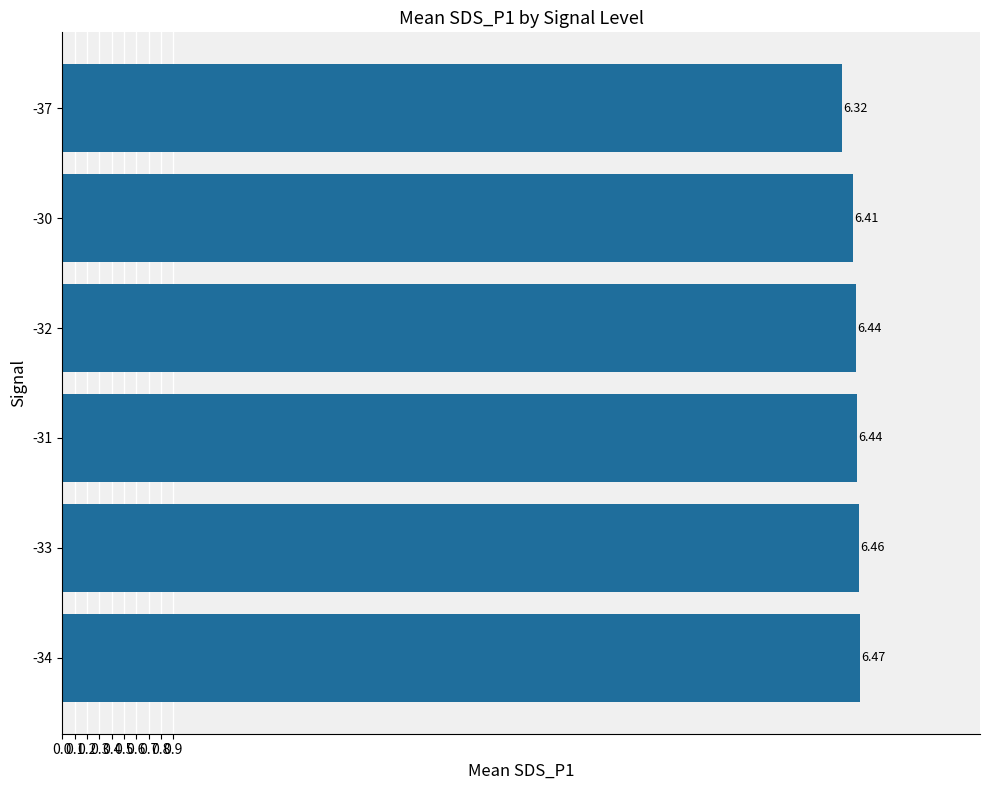

What is the sum of all values?

38.5